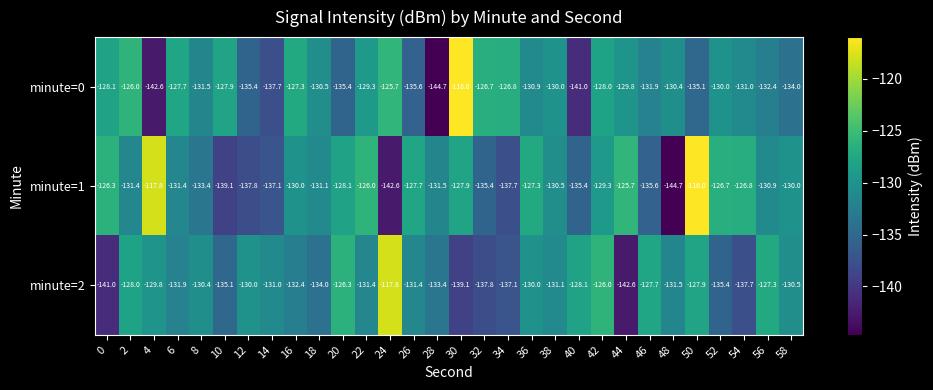

At 58, list the series in order from largest to smallest.

minute=1, minute=2, minute=0